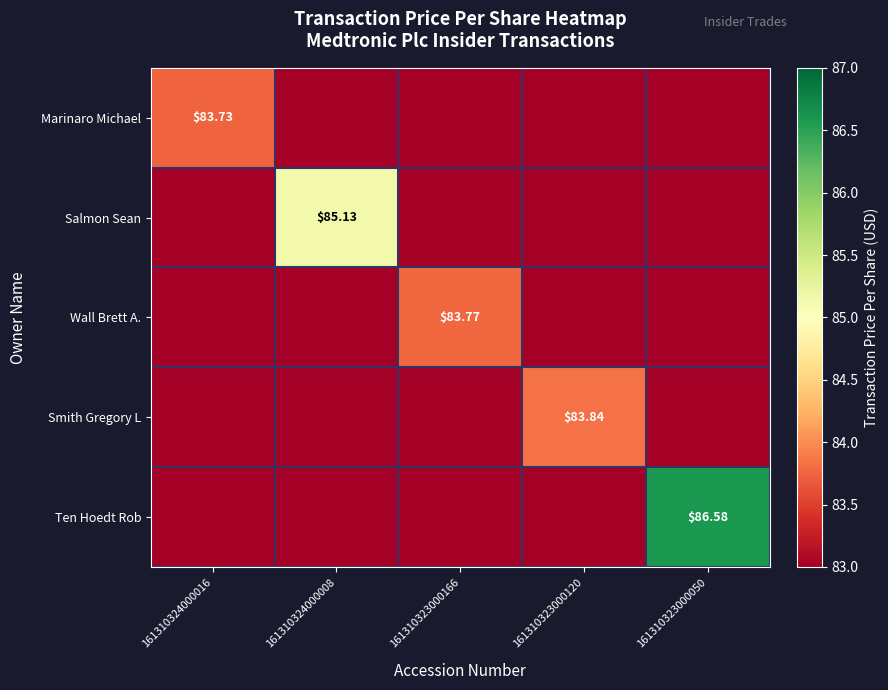

What is the total value across all series at 161310323000120?

415.8